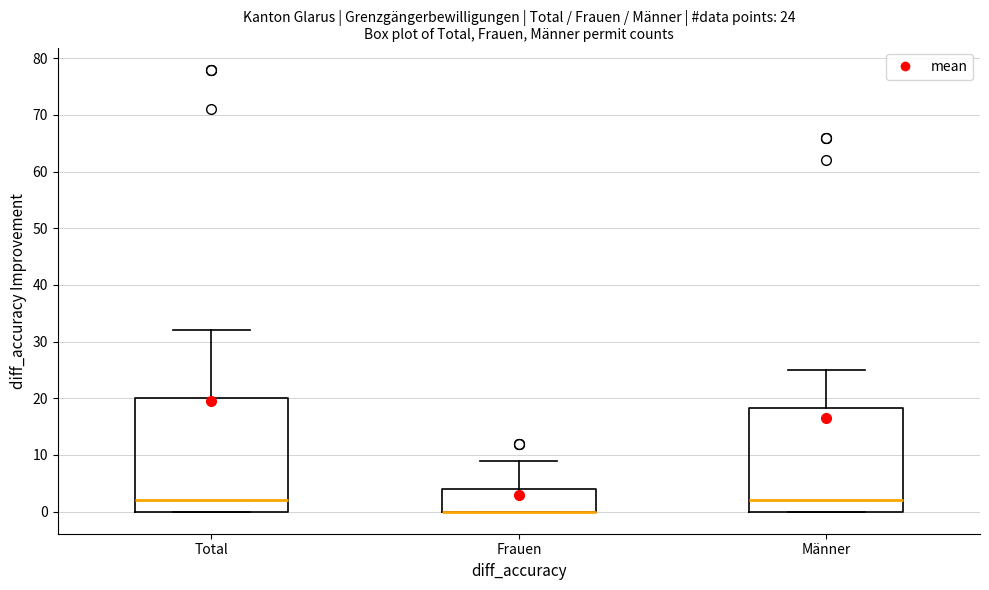

Comparing the boxes themselves (not the whiskers), which one is the tallest?

Total